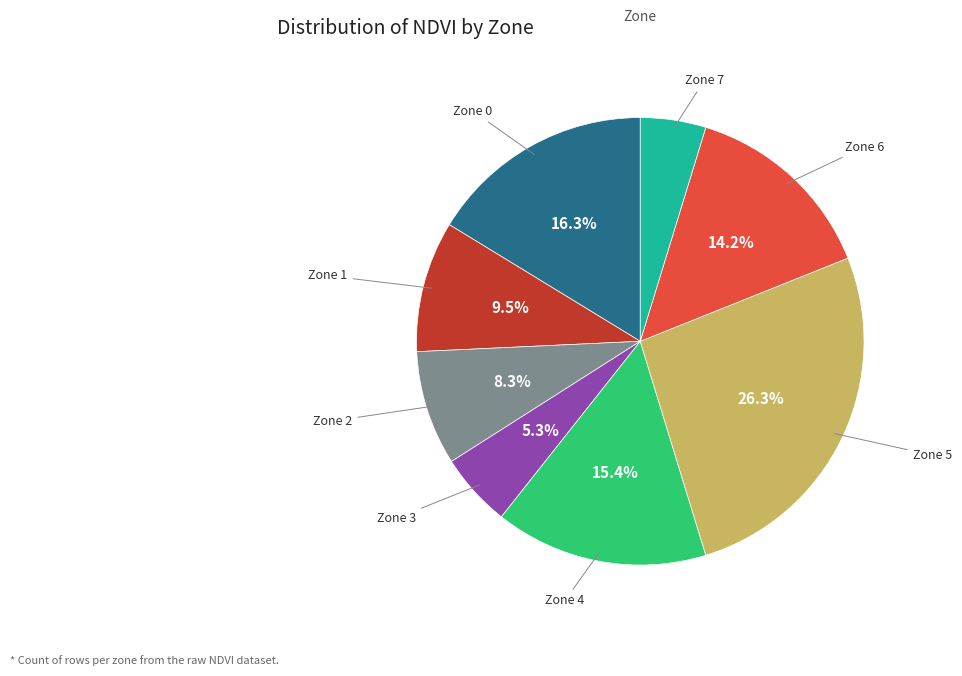

Count the number of slices in the pie.

8